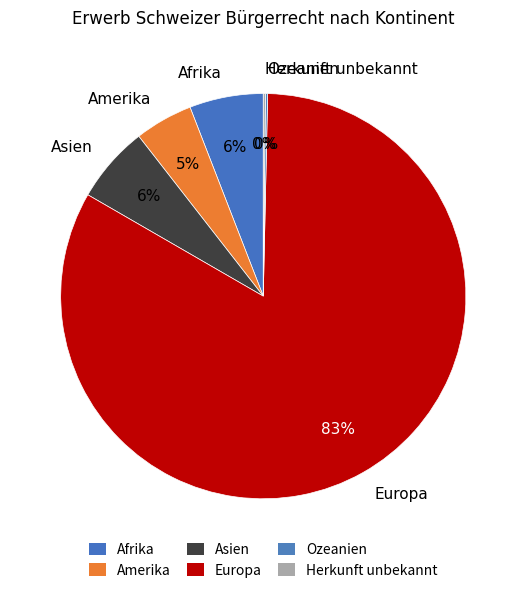

Between Amerika and Afrika, which is larger?

Afrika